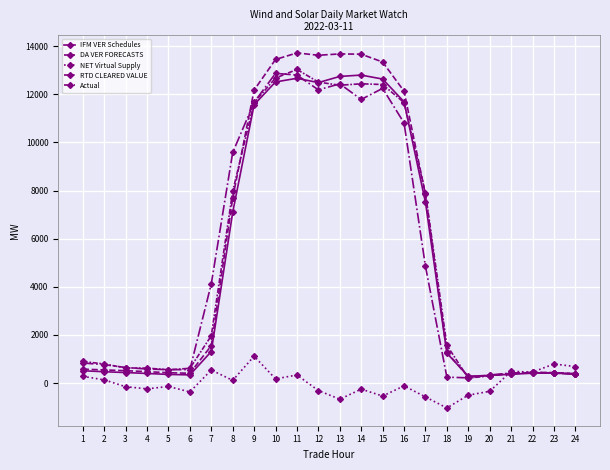

Is it true that IFM VER Schedules equals 556.9 at 7?

False